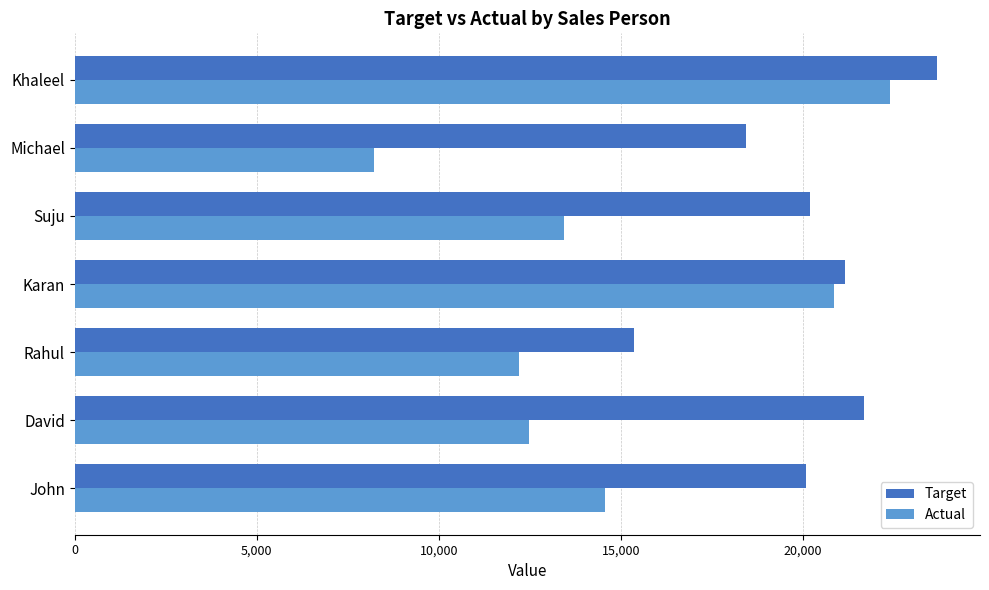

List the series in order of their peak value, highest first.

Target, Actual